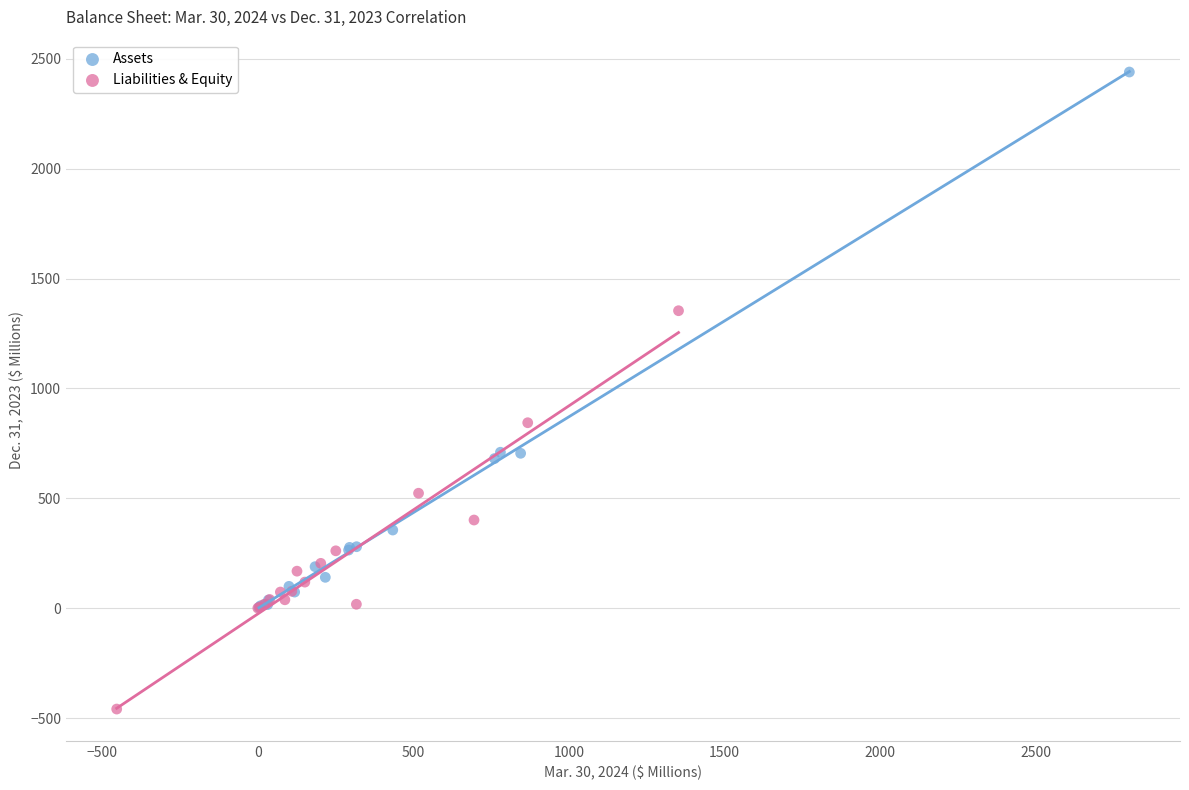

Which series reaches the maximum Y coordinate?

Assets